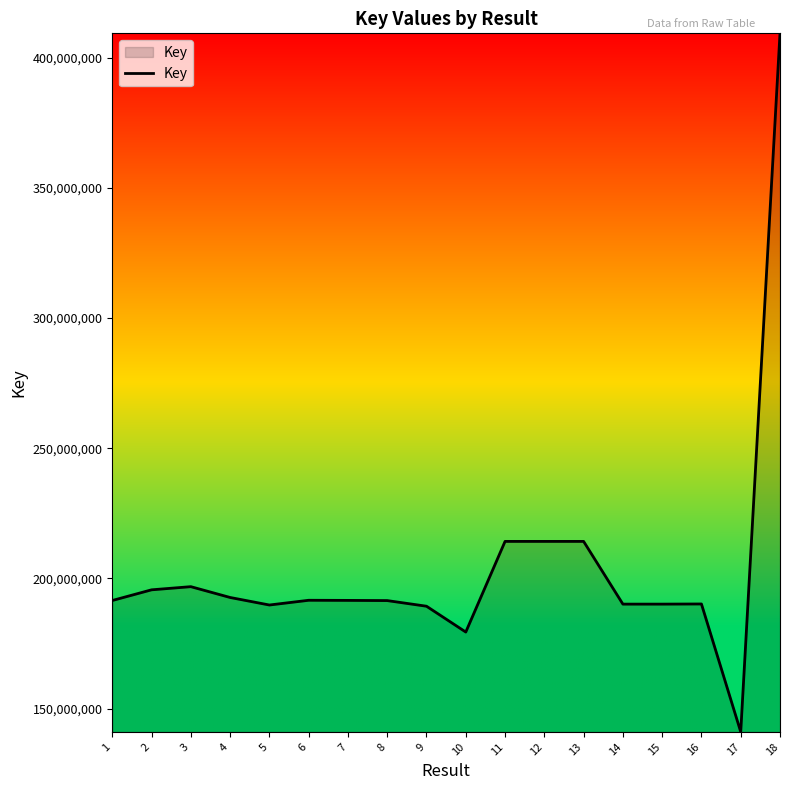

How many lines are shown in the chart?

1